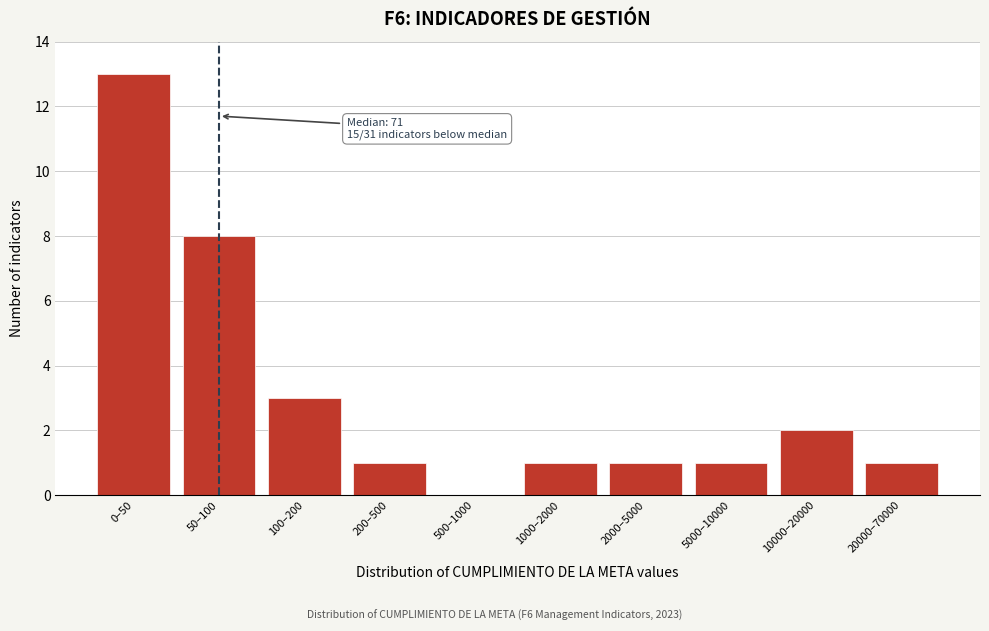

Reading right to left, transcribe all the data shown in this chart.

20000–70000=1	10000–20000=2	5000–10000=1	2000–5000=1	1000–2000=1	500–1000=0	200–500=1	100–200=3	50–100=8	0–50=13